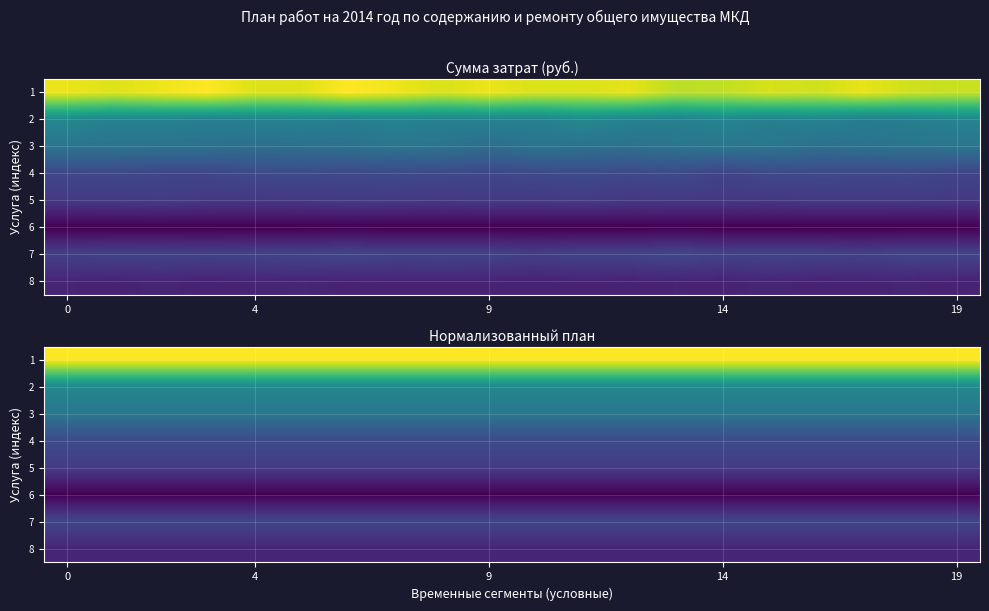

Which series has the widest spread of values?

1